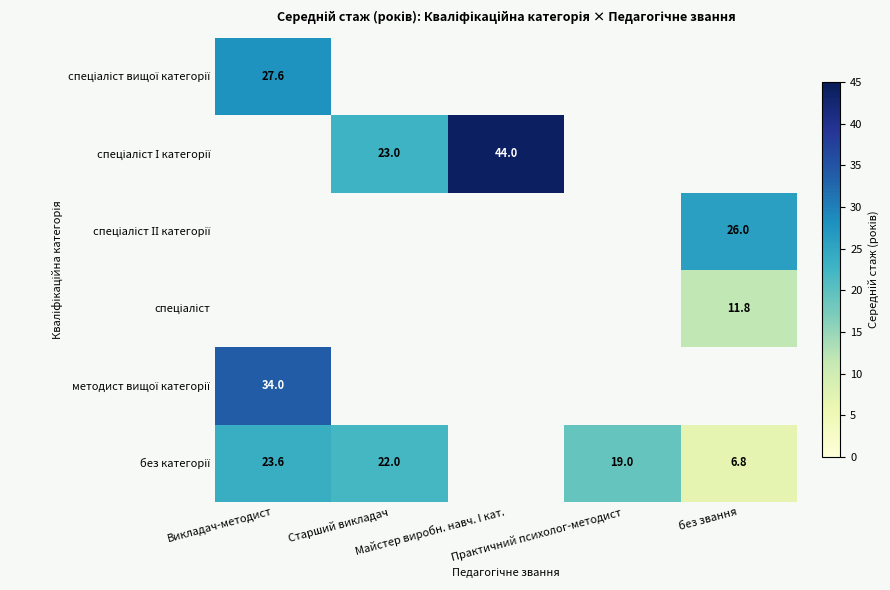

The без категорії series shows 22.0 at Старший викладач. True or false?

True